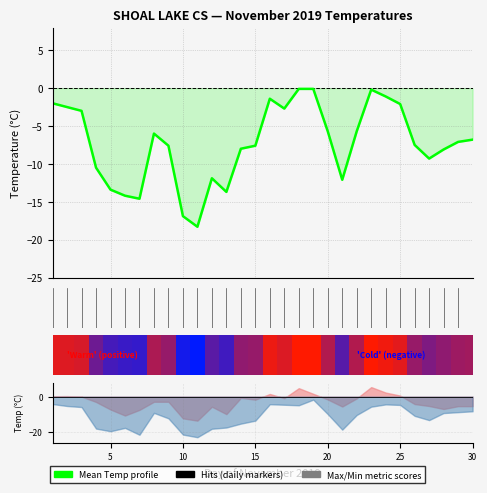

What is the greatest value displayed?

-0.1